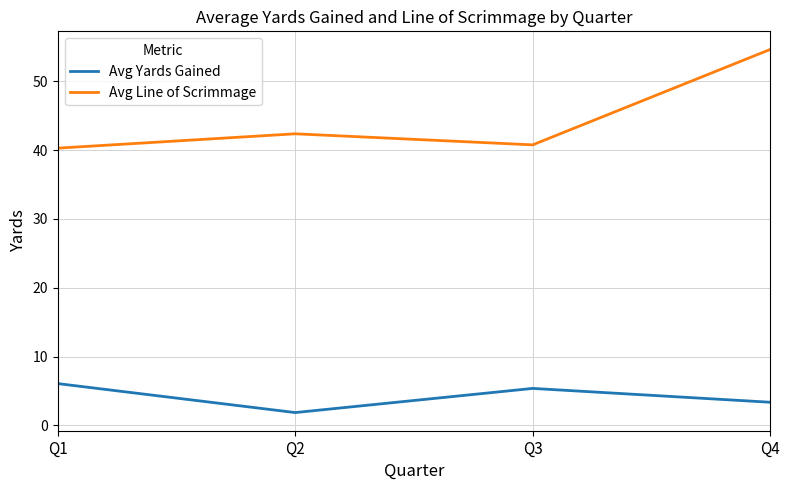

The Avg Line of Scrimmage series shows 64.2 at Q3. True or false?

False